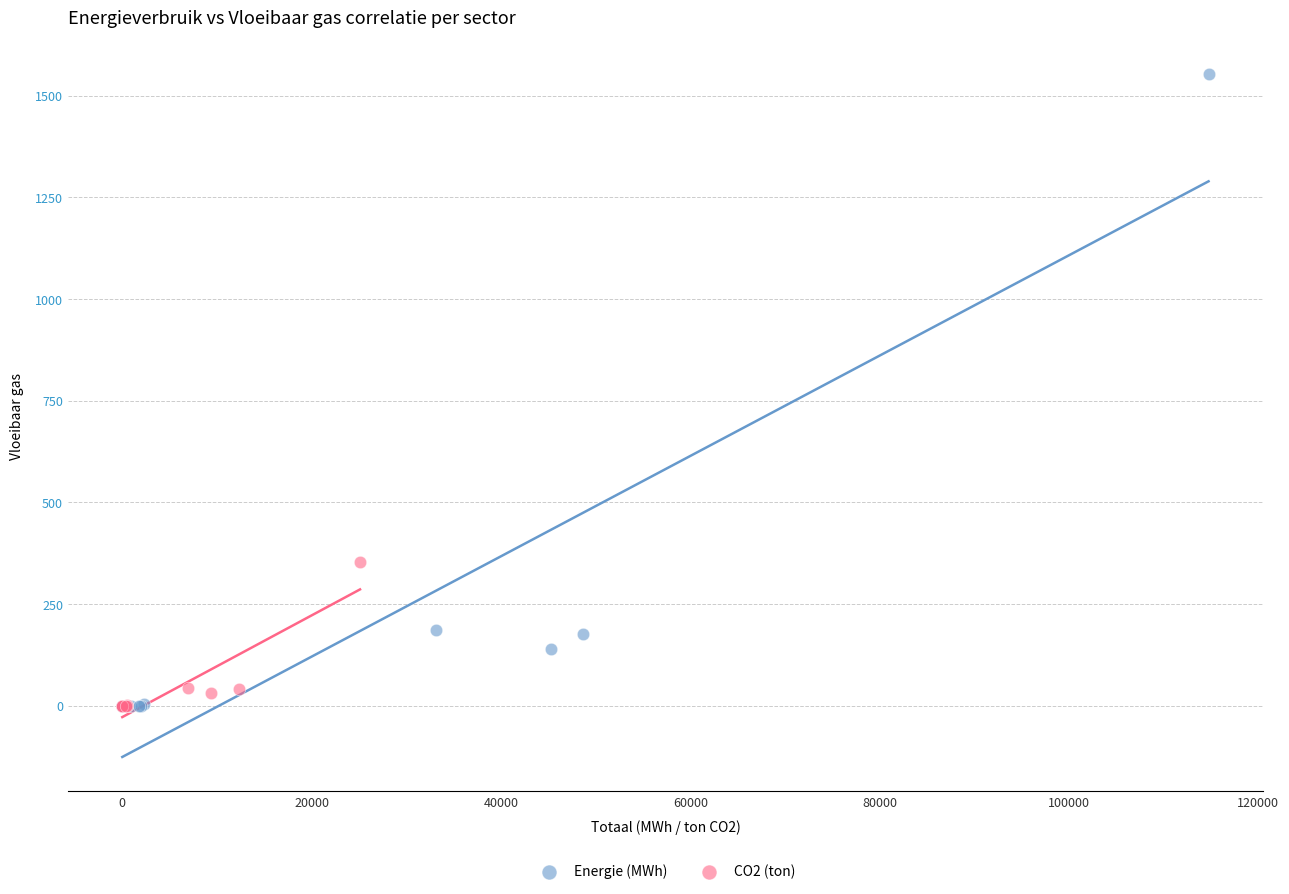

Which series contains the highest Y value?

Energie (MWh)